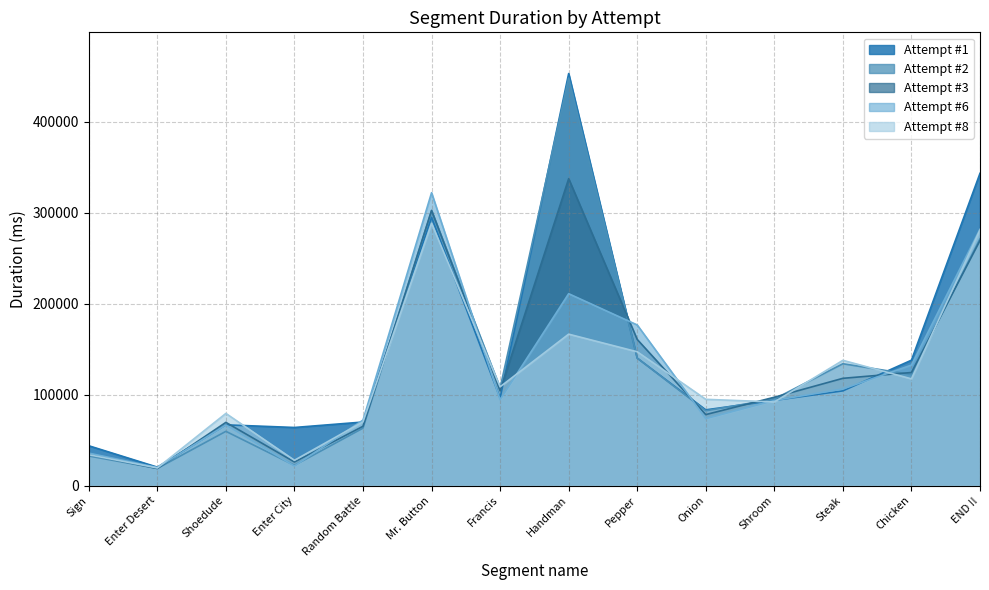

What is the total value across all series at Steak?

599938